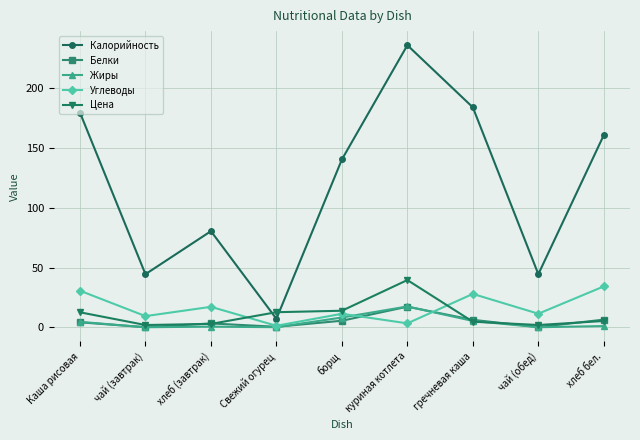

True or false: Жиры and Калорийность cross at least once.

False